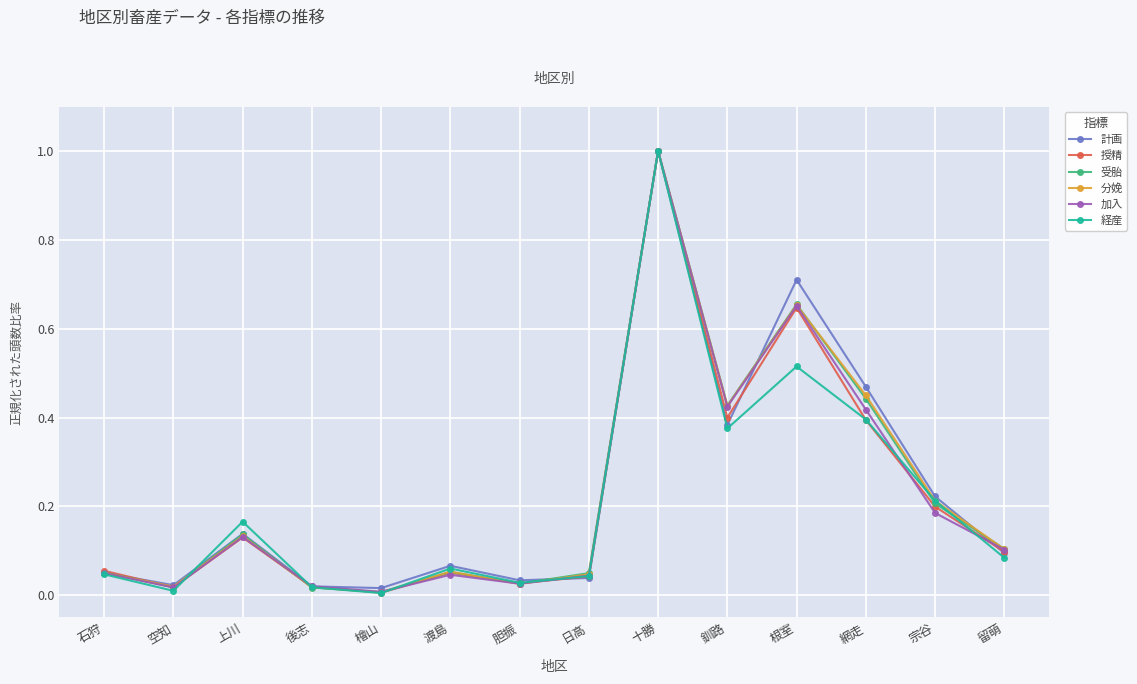

Does the chart have visible grid lines?

Yes